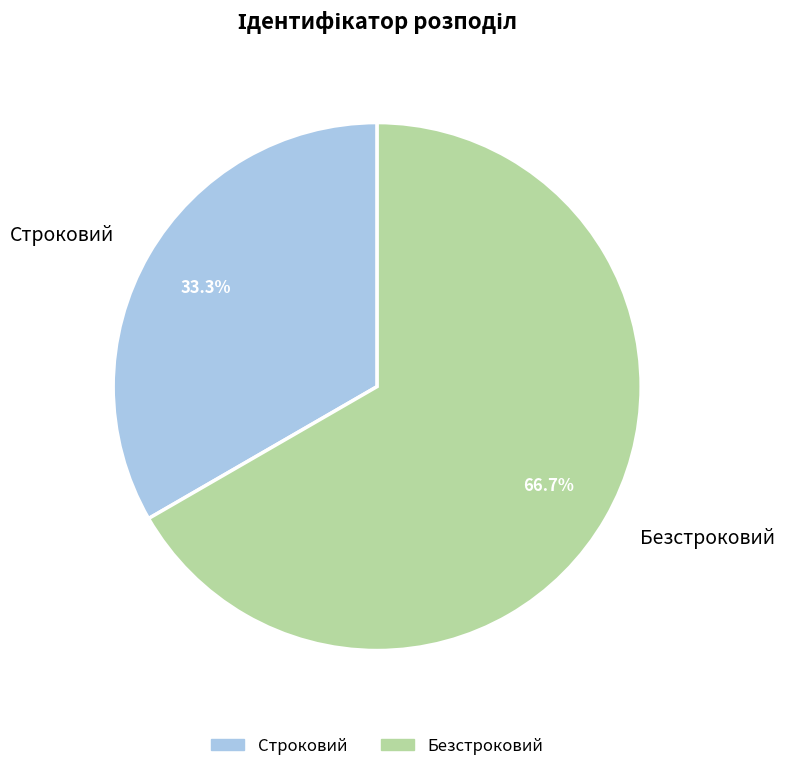

The Строковий slice represents 21% of the pie. True or false?

False